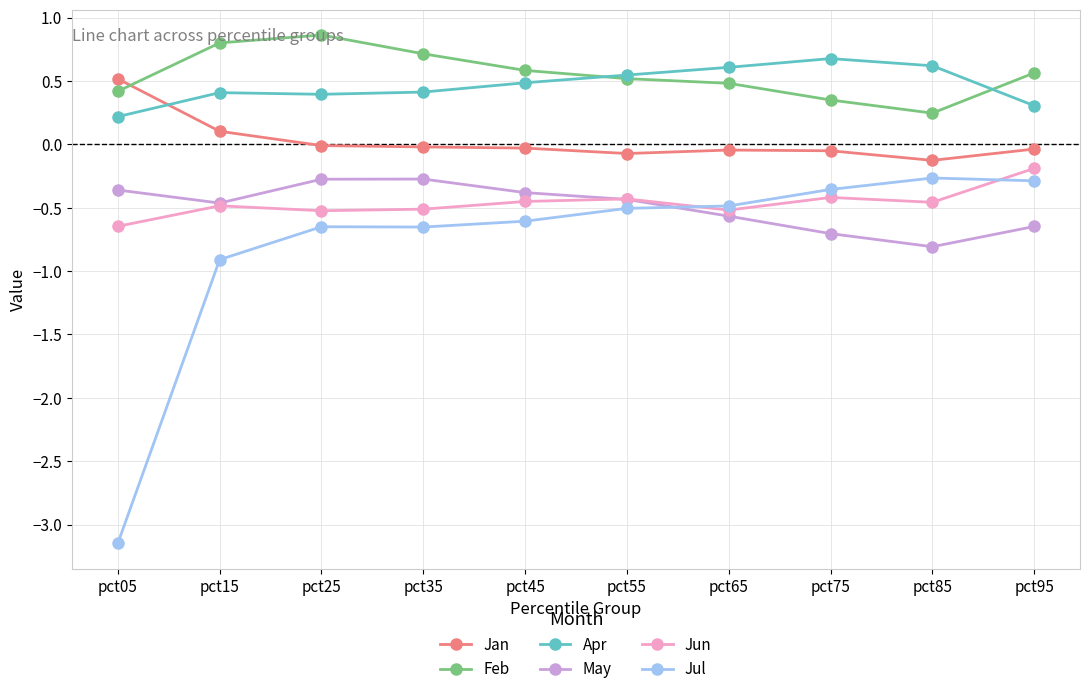

How many interior local valleys does the Jun series have?

3